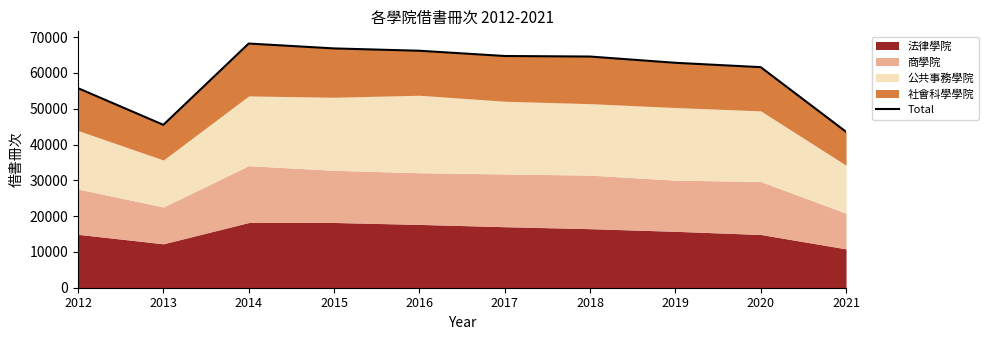

Where is the first local maximum?

2014